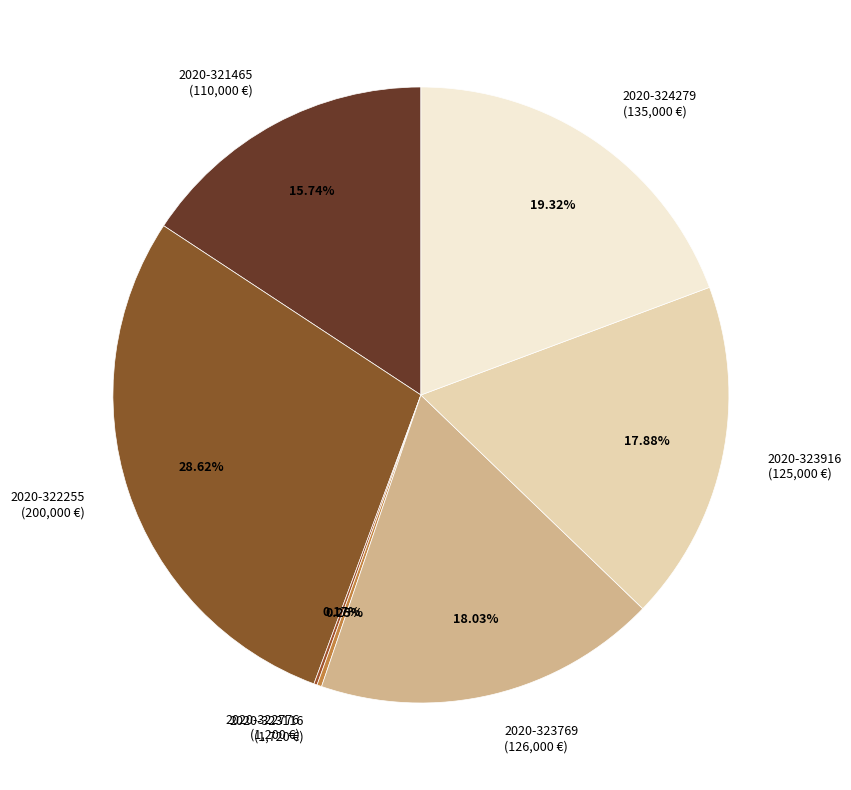

What is the ratio of the value at 2020-324279 (135,000 €) to the value at 2020-321465 (110,000 €)?

1.2